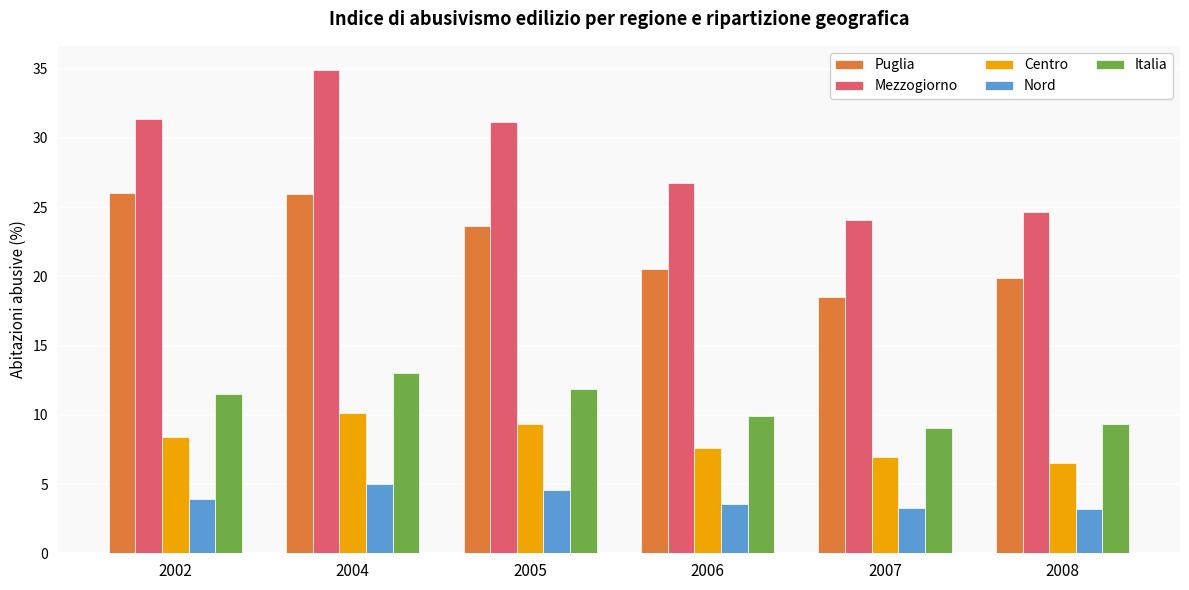

At which label does Mezzogiorno first exceed 31?

2002